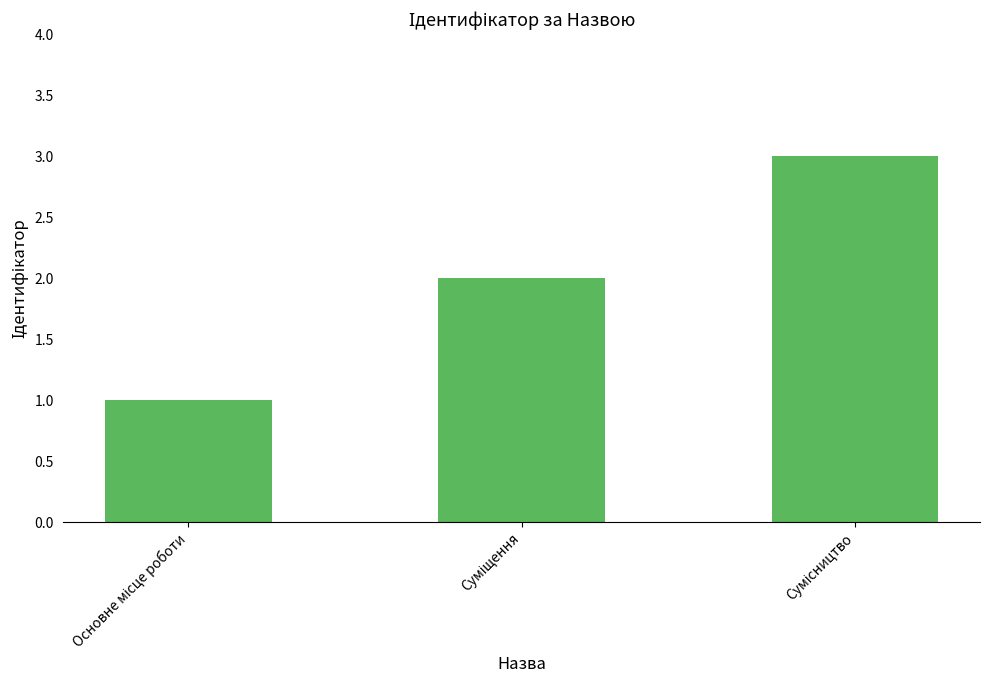

What is the greatest value displayed?

3